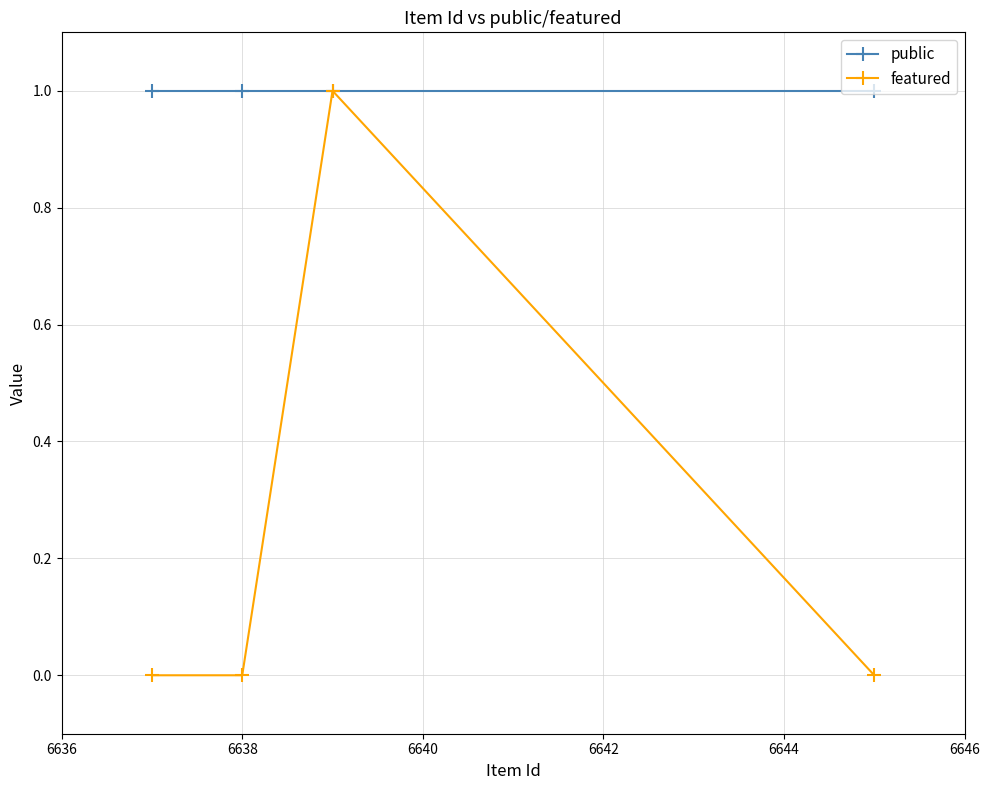

True or false: featured has more than 1 interior local peaks.

False